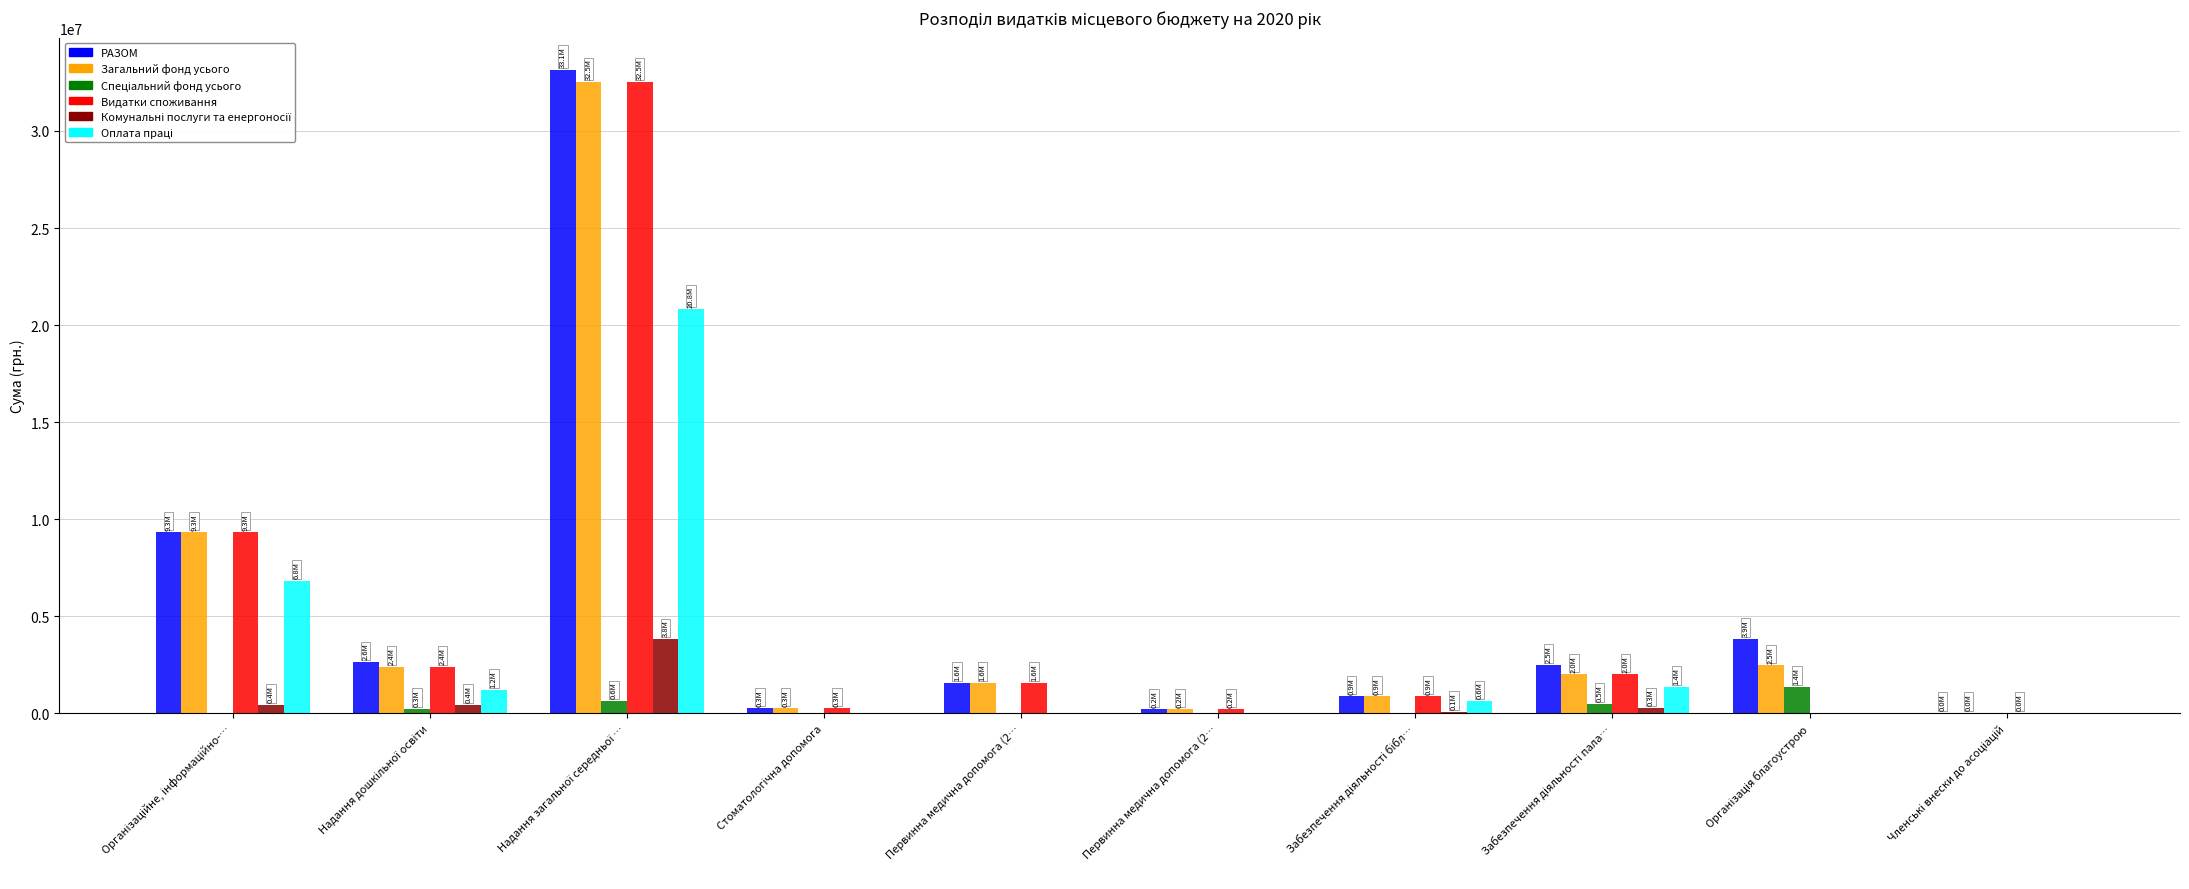

How many data points does each series have?

10